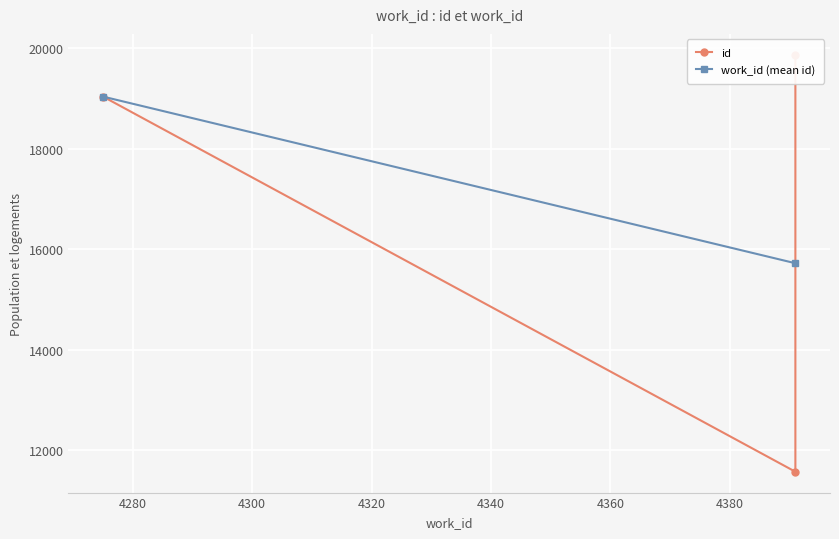

Between 4391 and 4275, which is larger?

4275